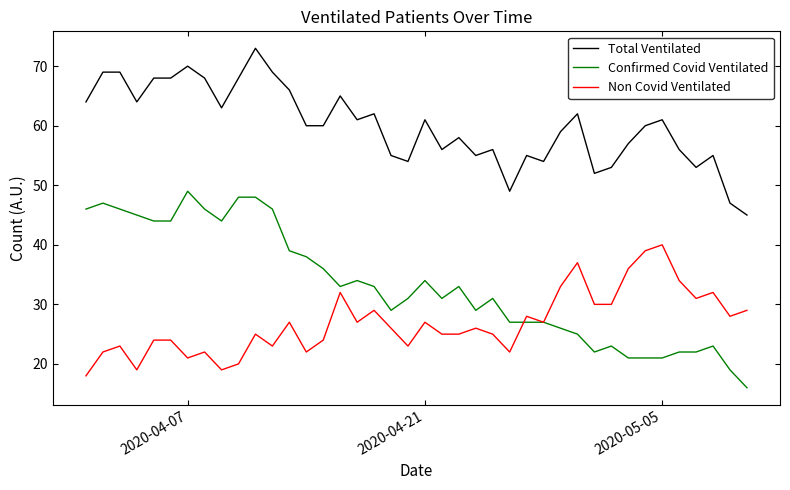

List the series in order of their peak value, highest first.

Total Ventilated, Confirmed Covid Ventilated, Non Covid Ventilated